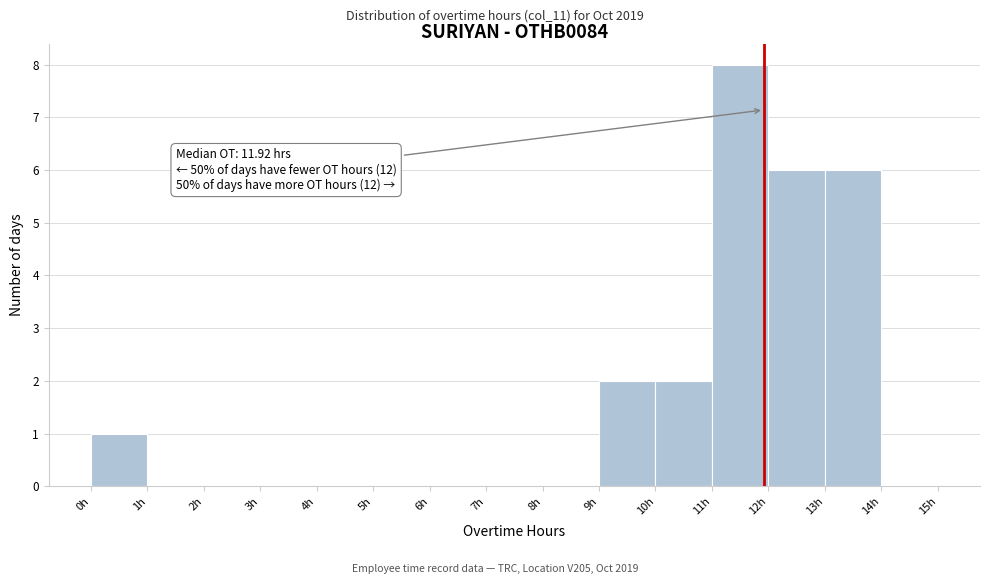

Which range on the x-axis has the tallest bar?

11 to 12